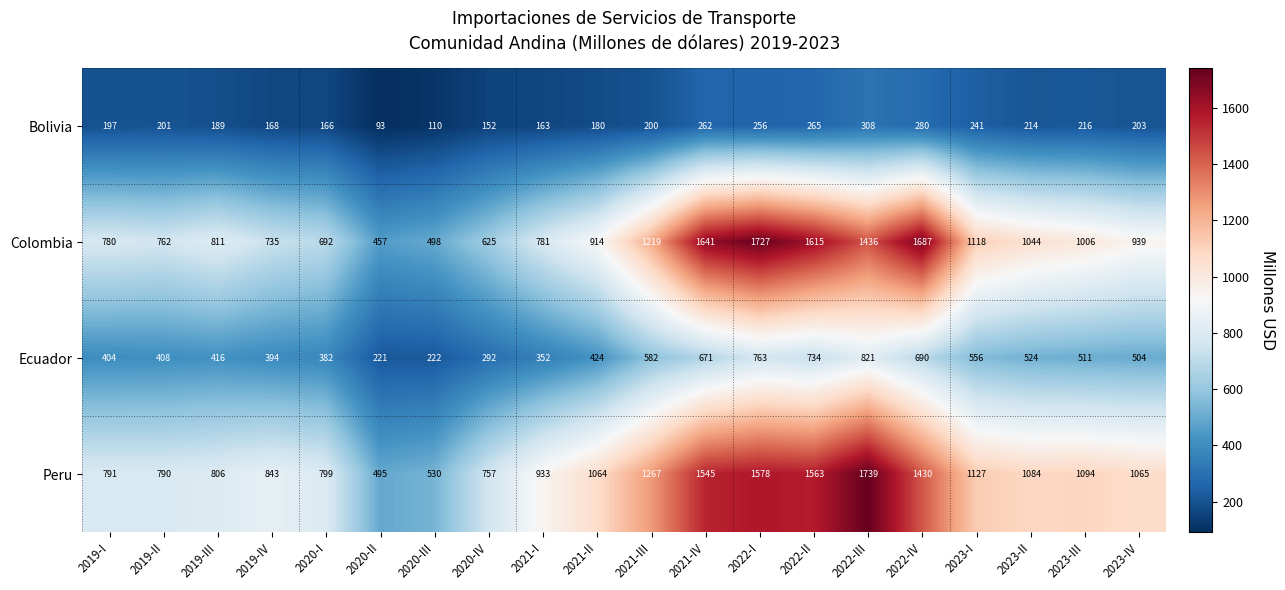

At which category is the sum across all series the highest?

2022-I